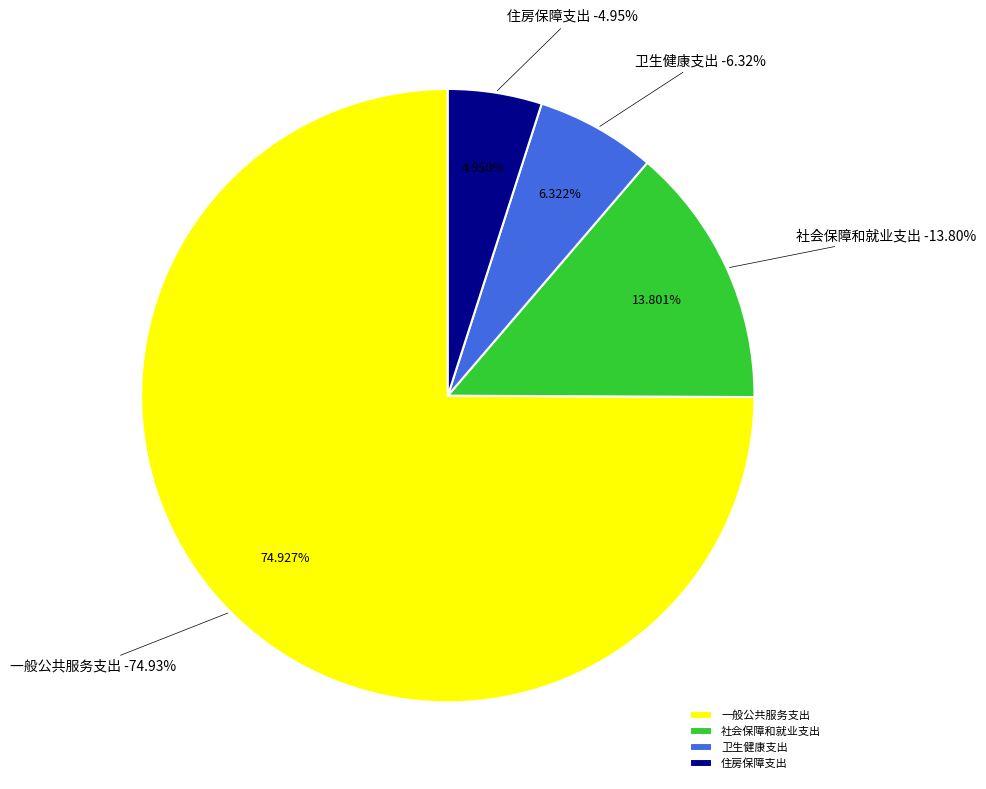

Which category has the biggest portion of the pie?

一般公共服务支出